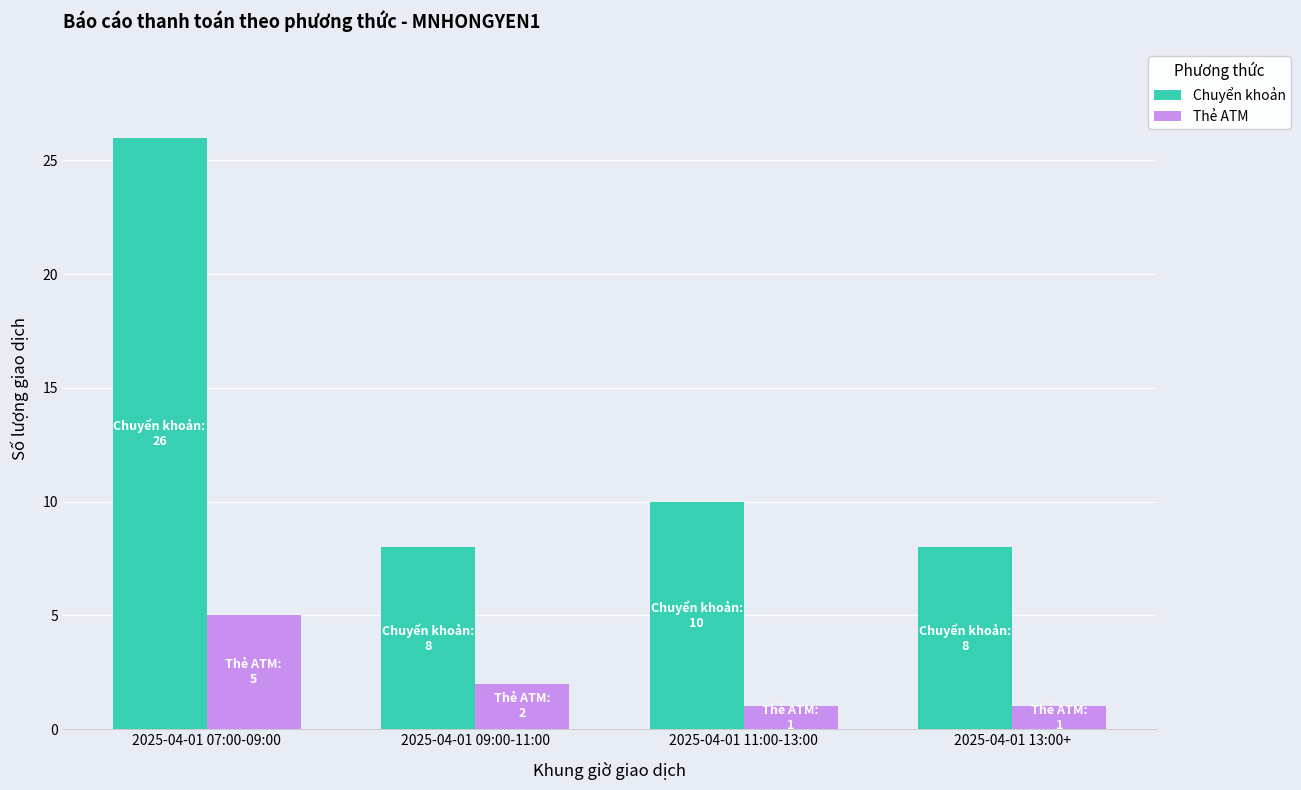

Which category has the highest value across all series?

2025-04-01 07:00-09:00